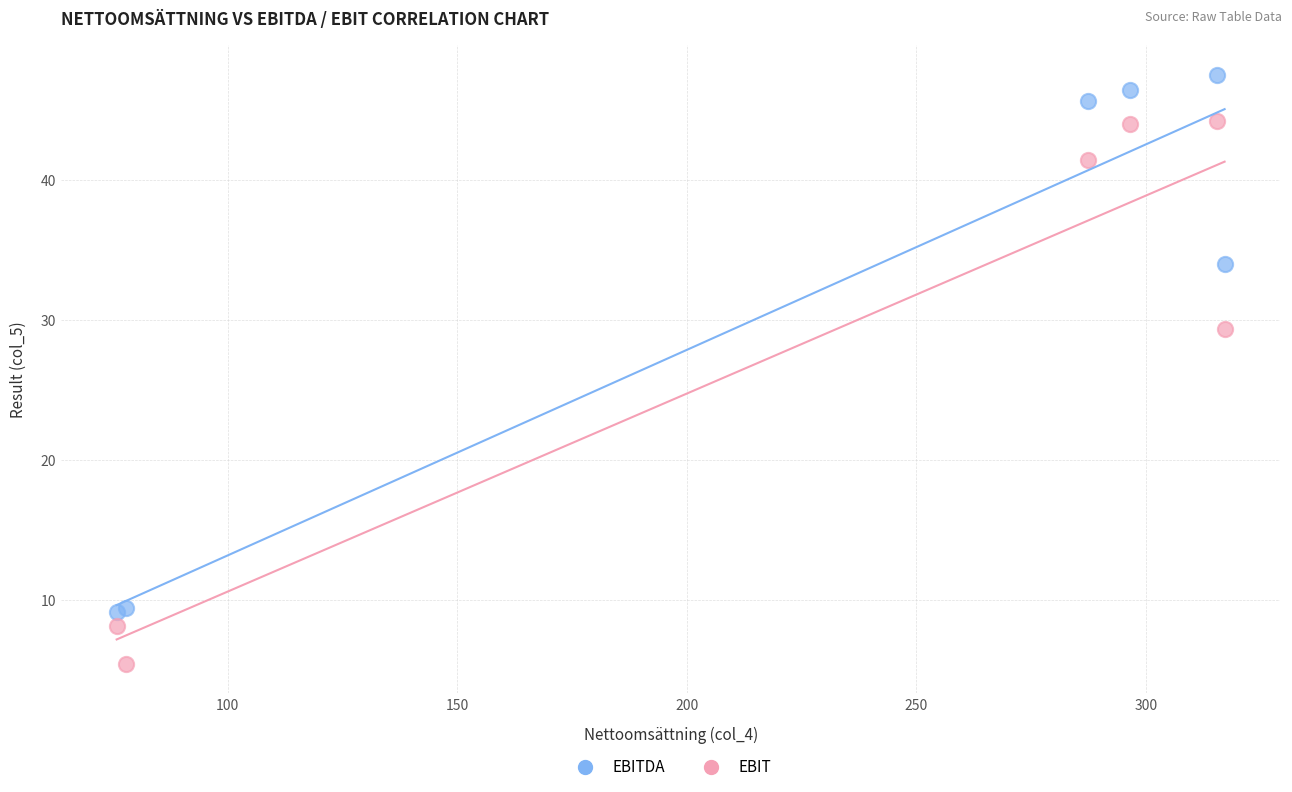

Which series has the largest Y range (max minus min)?

EBIT